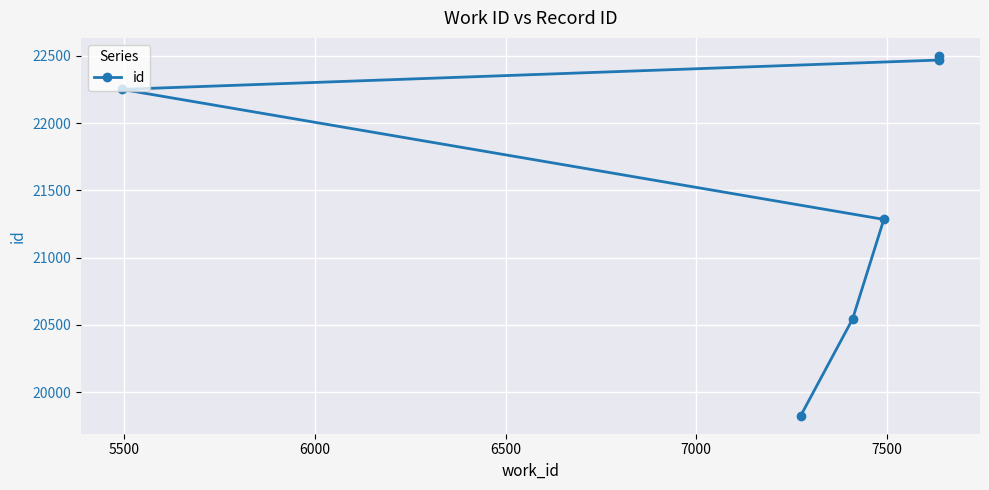

What is the greatest value displayed?

22500